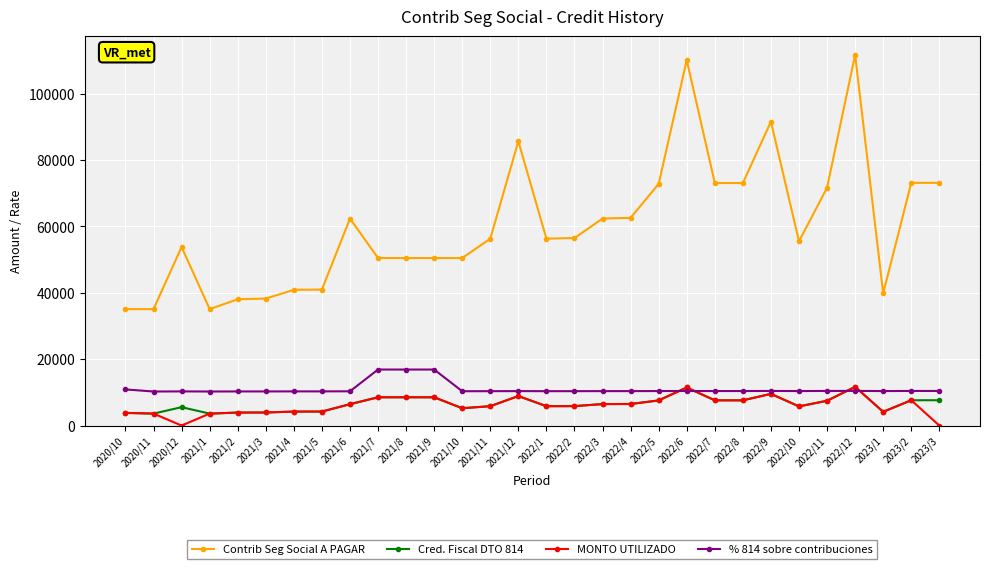

What is the maximum value shown in the chart?

111716.3